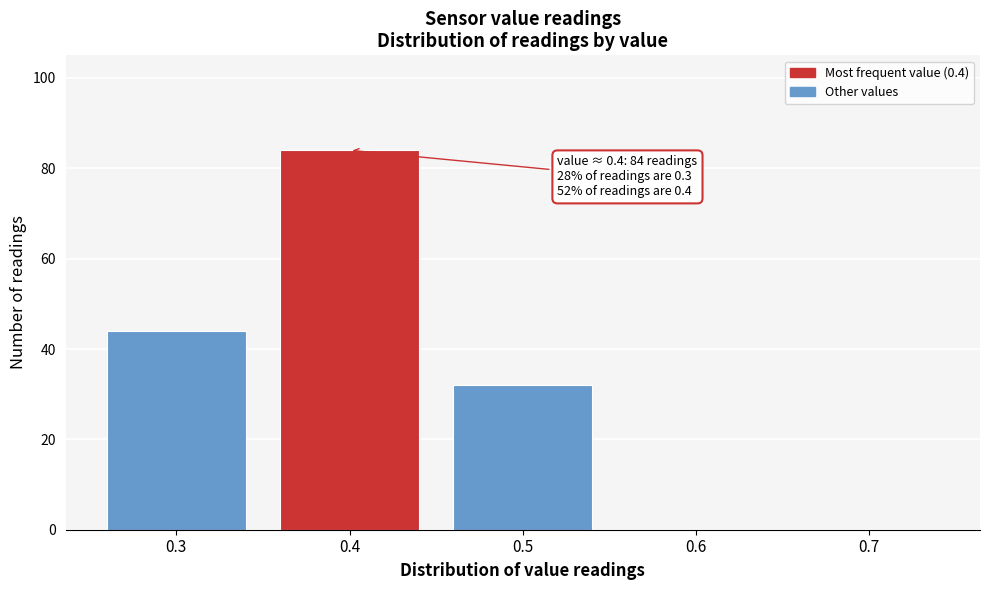

Reading left to right, extract all data points from this chart.

0.3=44	0.4=84	0.5=32	0.6=0	0.7=0